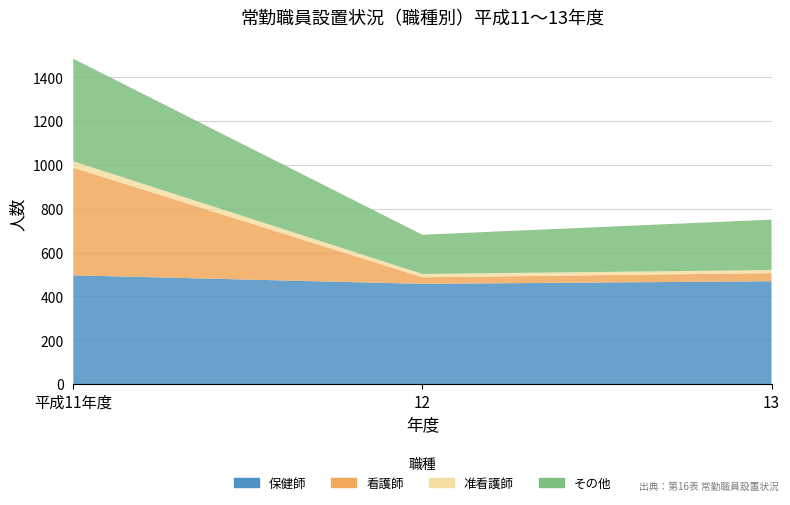

Reading left to right, extract all data points from this chart.

保健師: 平成11年度=496	12=457	13=469
看護師: 平成11年度=491	12=30	13=37
准看護師: 平成11年度=29	12=15	13=14
その他: 平成11年度=468	12=179	13=230